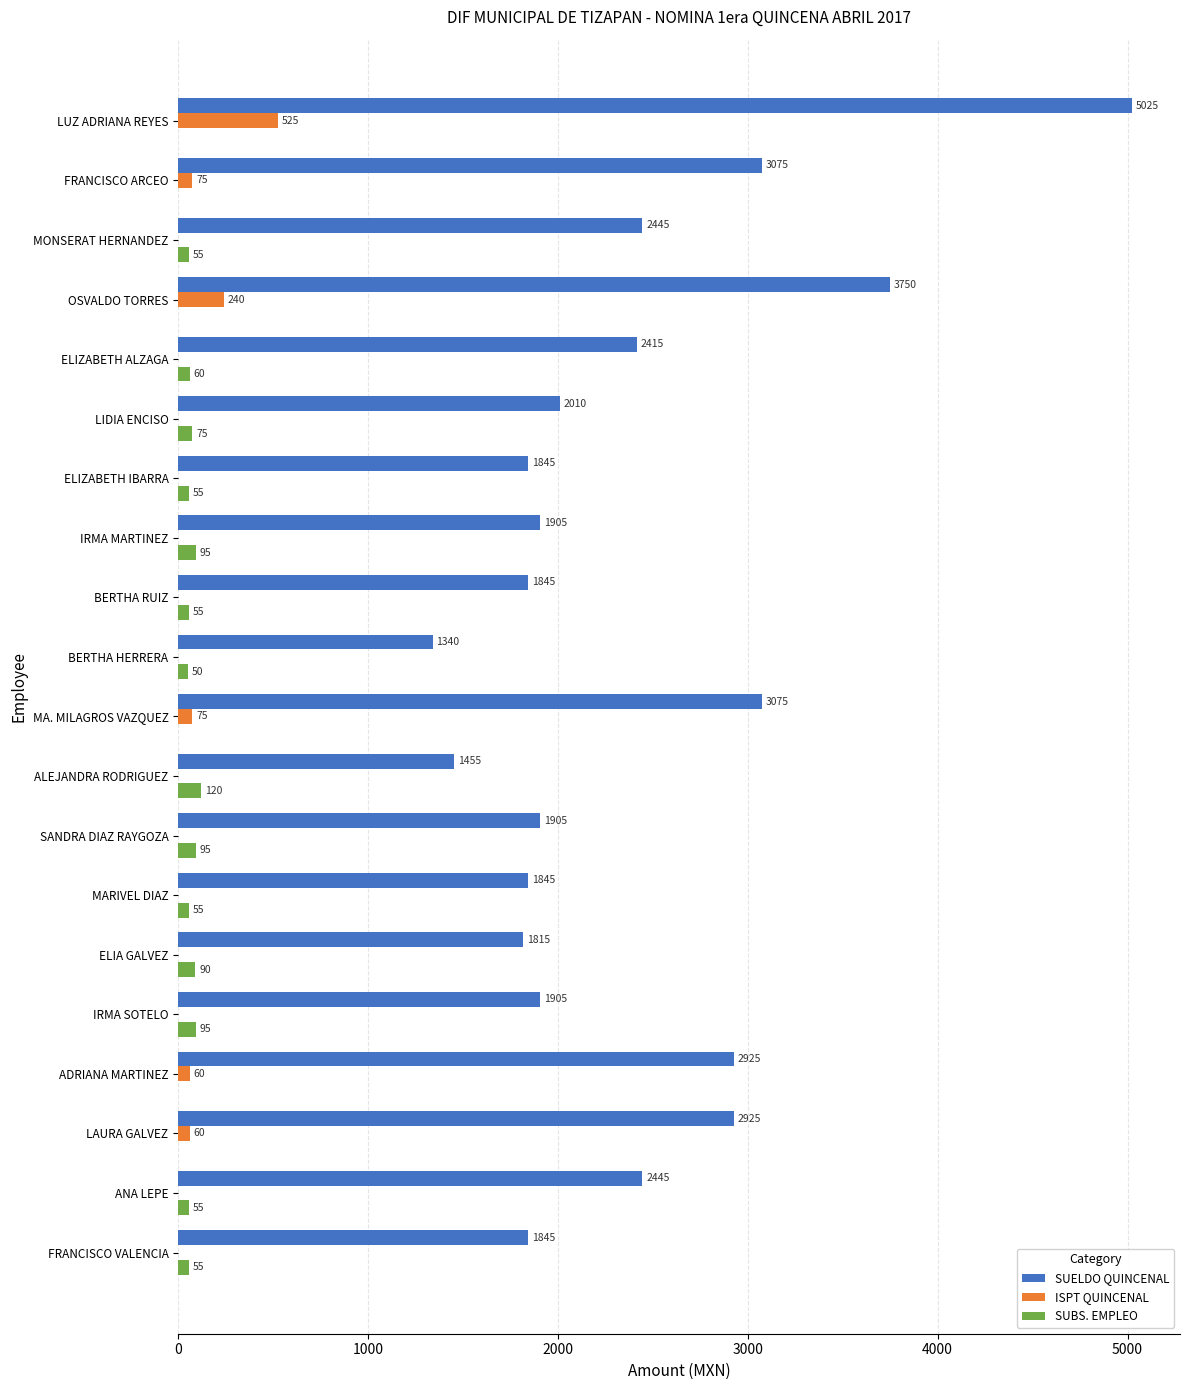

At which label is ISPT QUINCENAL closest to 262?

OSVALDO TORRES